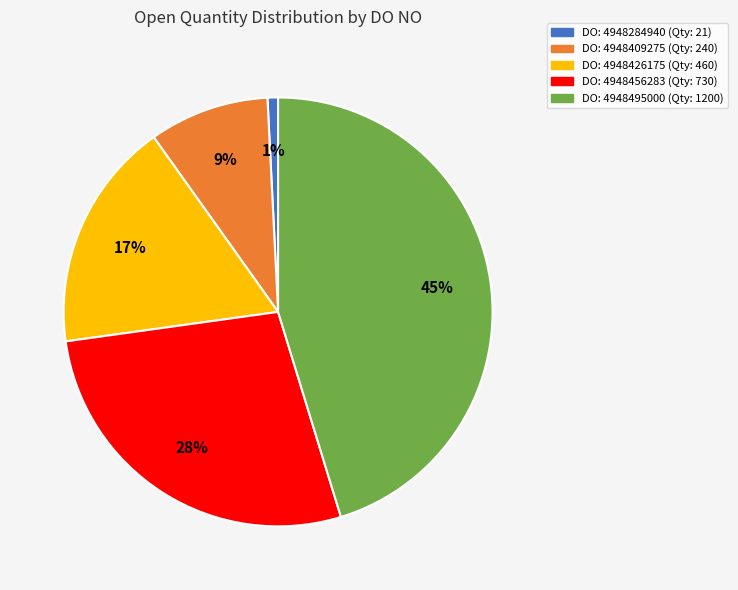

Is there any slice that represents more than half of the pie?

No